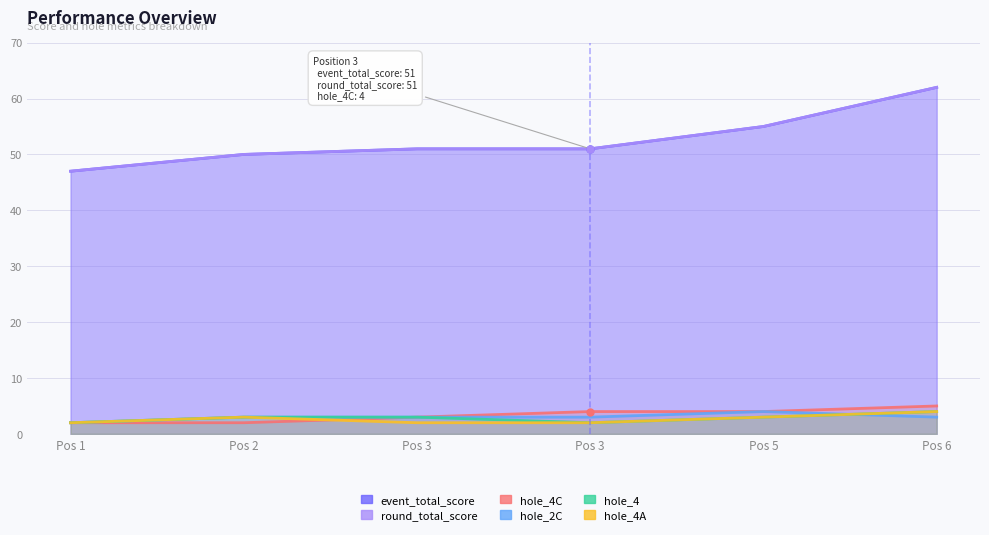

What is the average value of the hole_4A series?

3